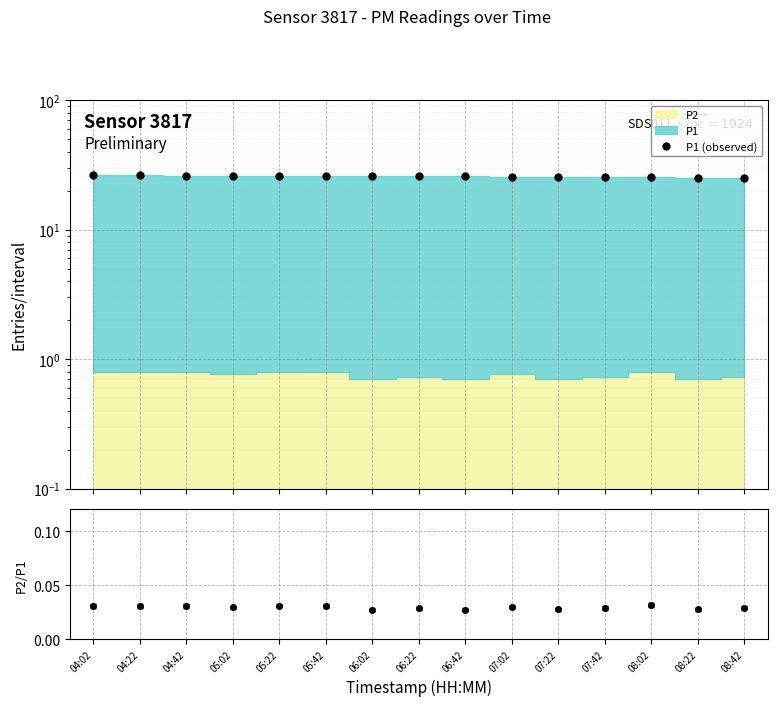

How many points are higher than both their immediate neighbors (excluding endpoints)?

1